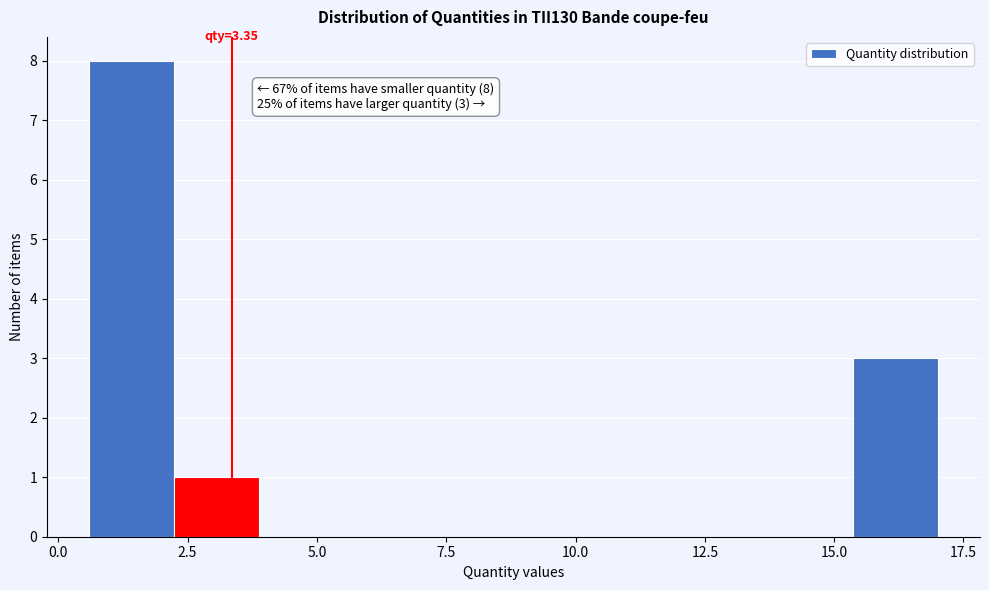

Around what value on the x-axis is the tallest bar? Give the approximate position of its centre, as read against the axis.

1.5